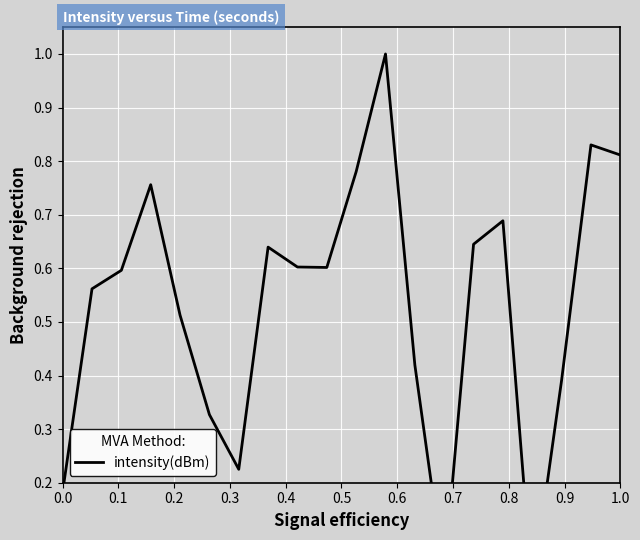

What is the sum of the values at 0.2 and 0.9?

1.2